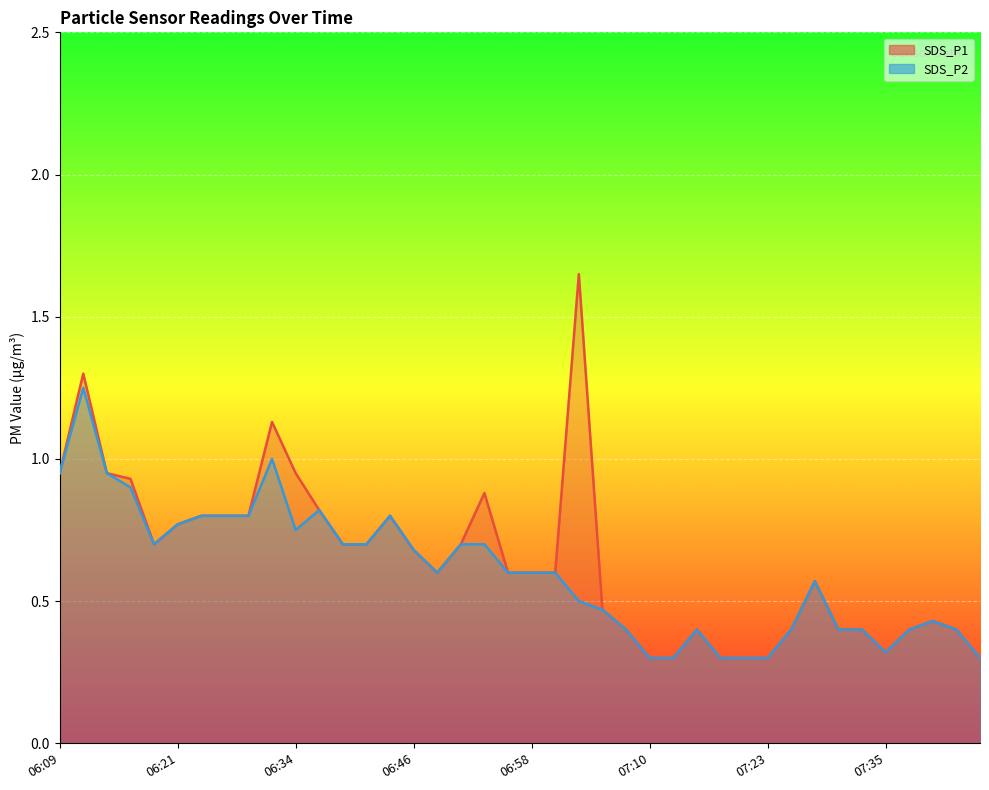

True or false: SDS_P2 has more than 1 points higher than both neighbors.

True